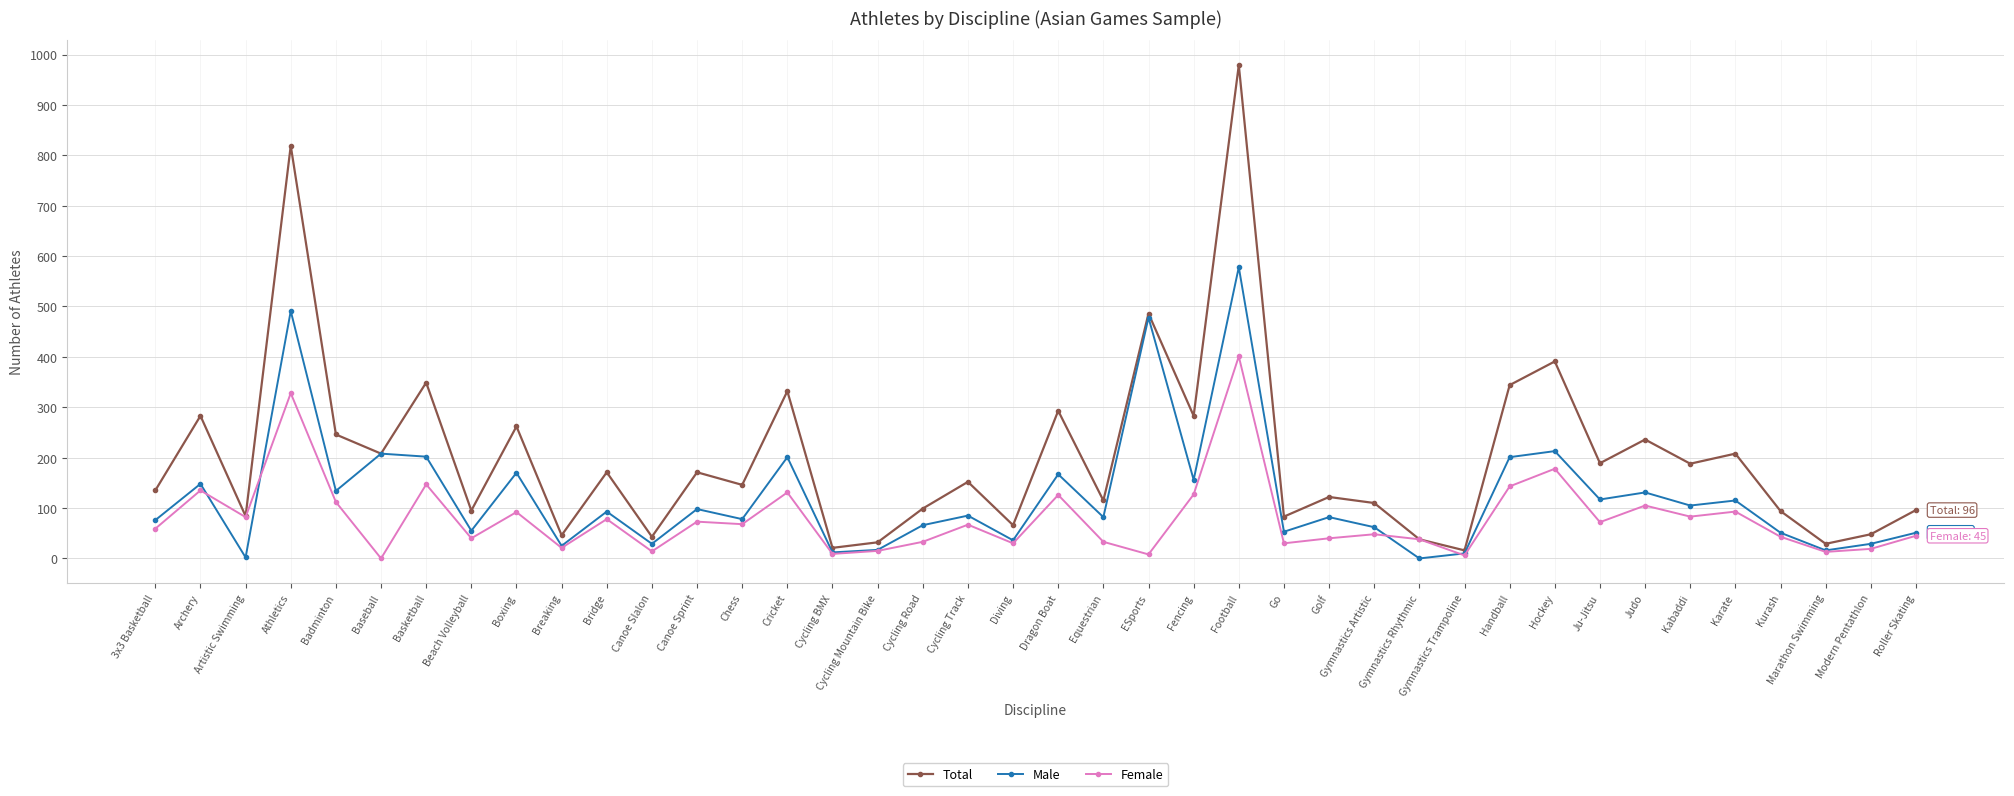

What position from the left is Canoe Sprint?

13